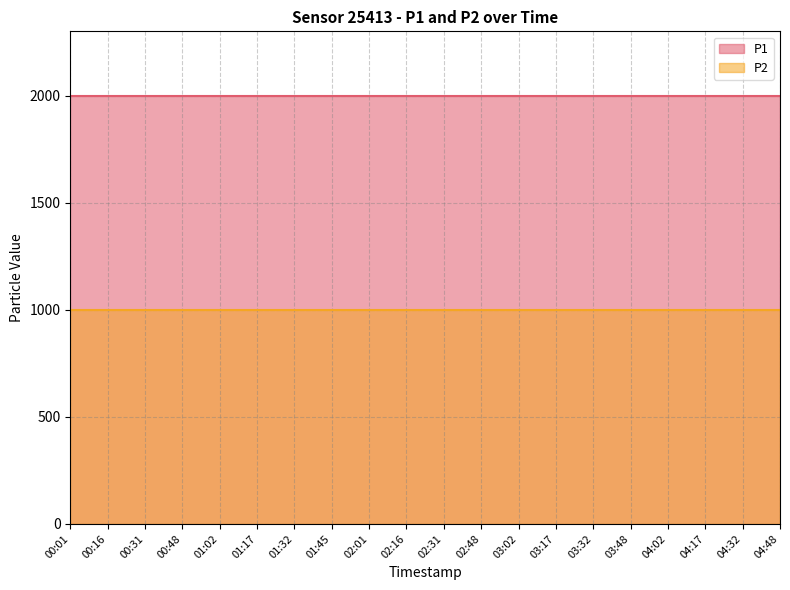

What is the total value across all series at 03:32?

2999.8